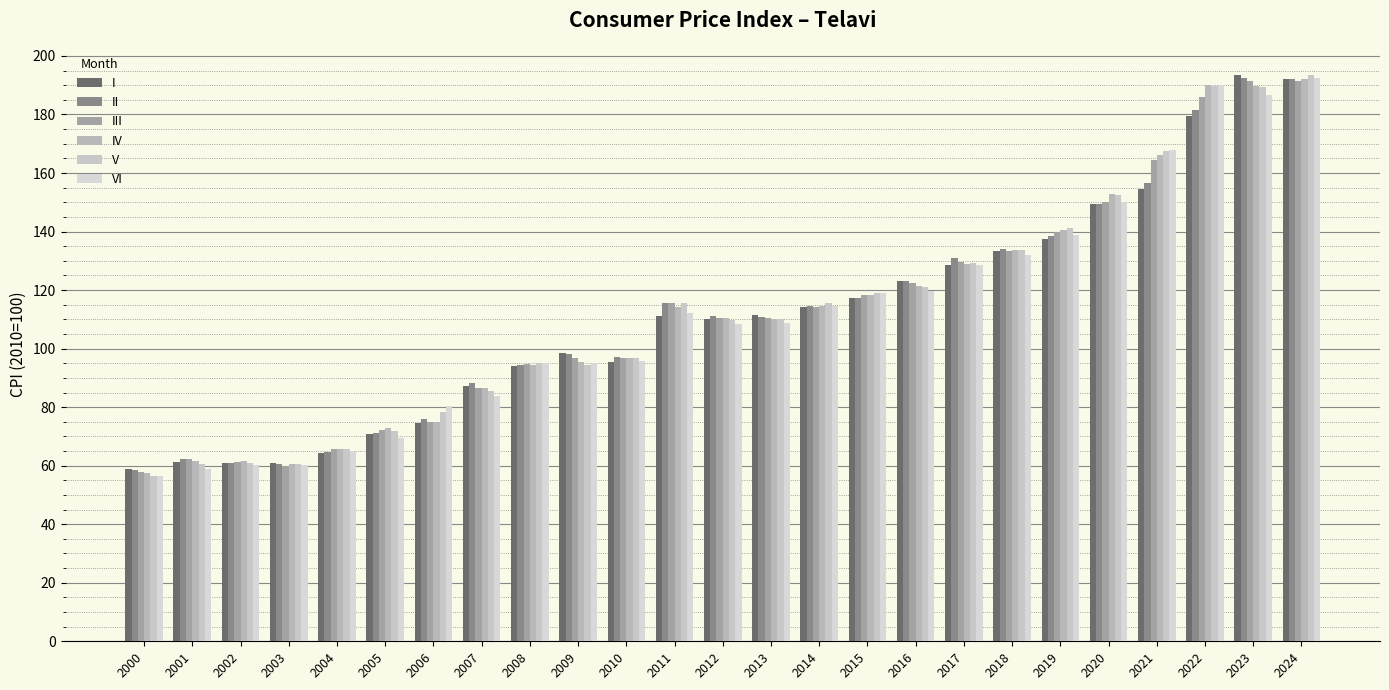

The III series shows 115.7 at 2011. True or false?

True